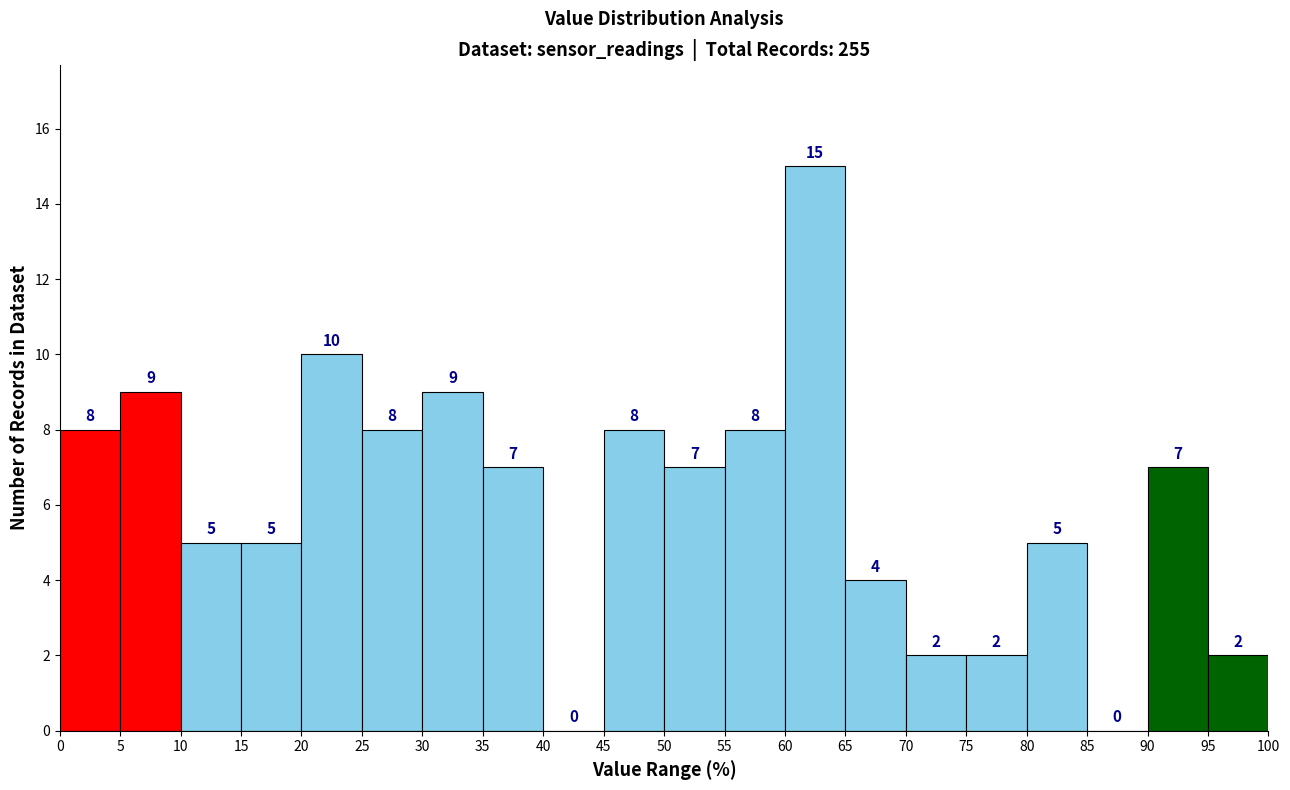

Over which range of the x-axis is the bar tallest?

60 to 65